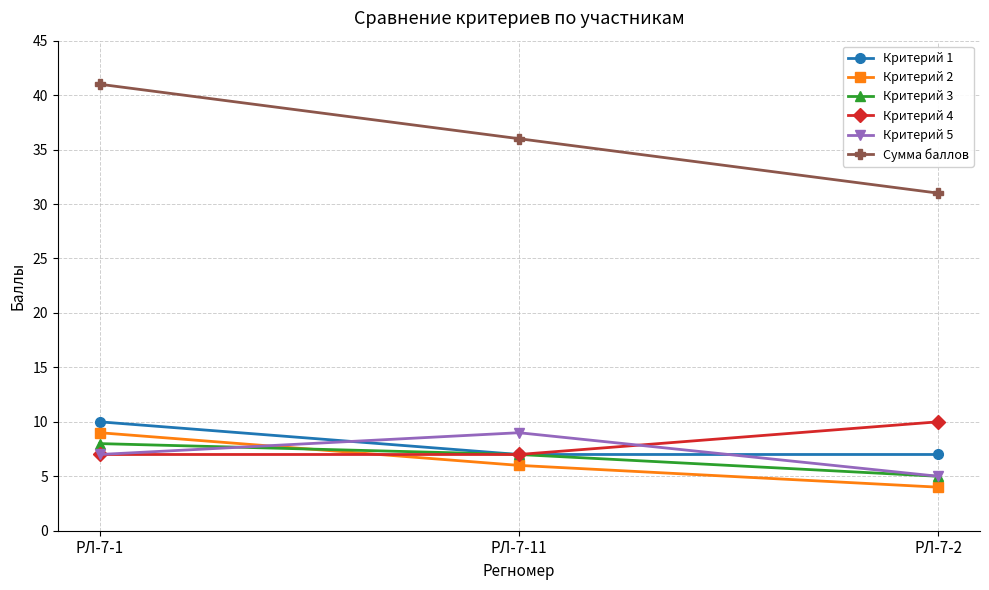

Which label corresponds to the smallest value in the chart?

РЛ-7-2